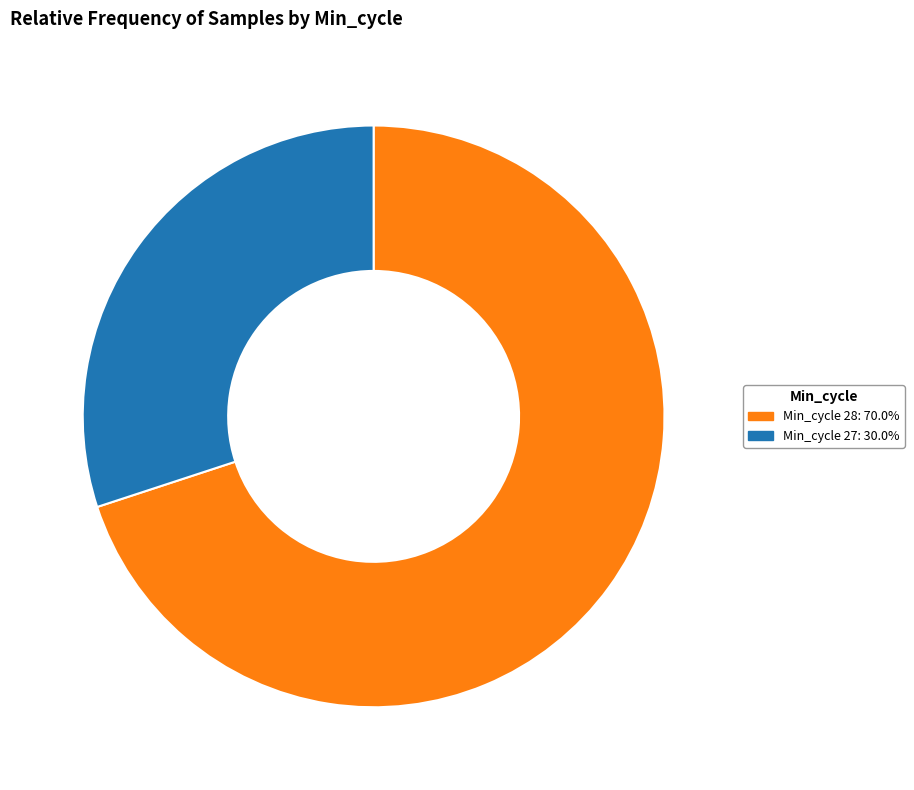

Is there any slice that represents more than half of the pie?

Yes